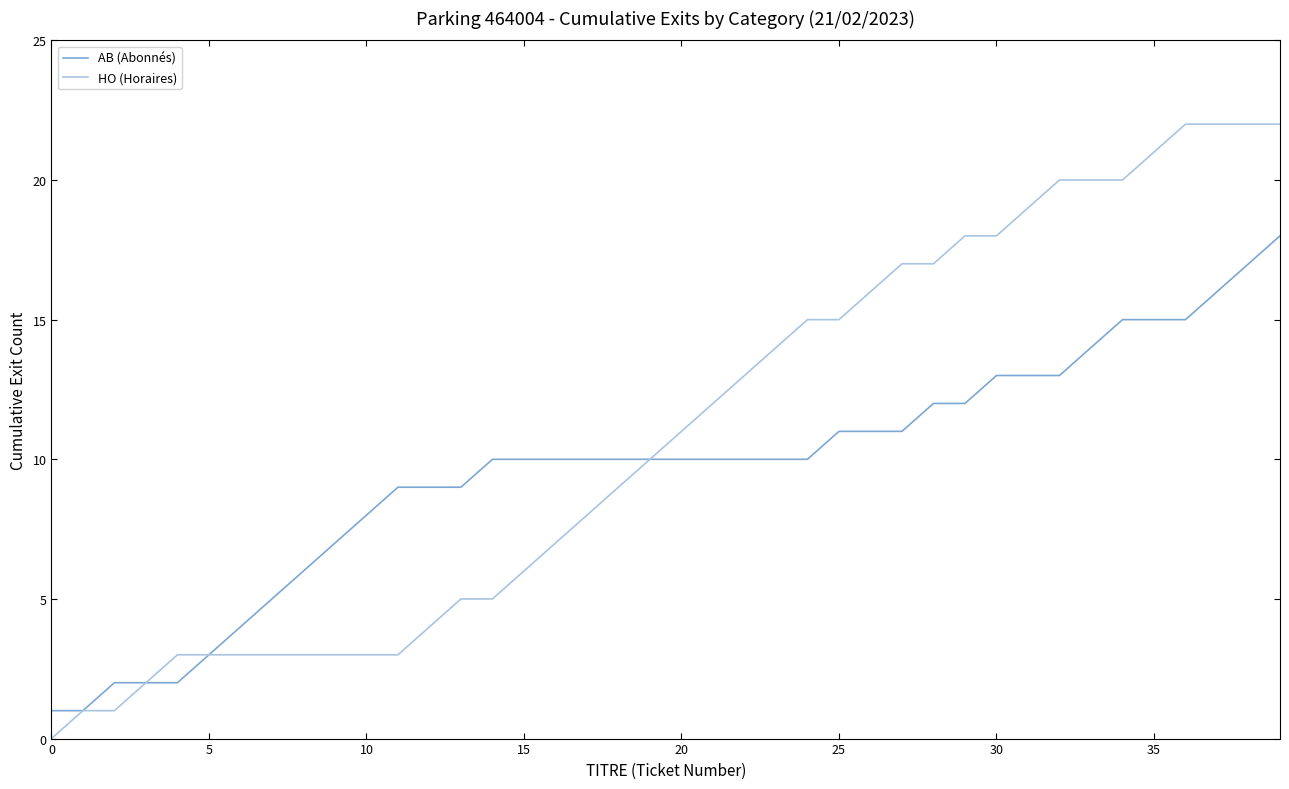

Count the number of data series in this chart.

2